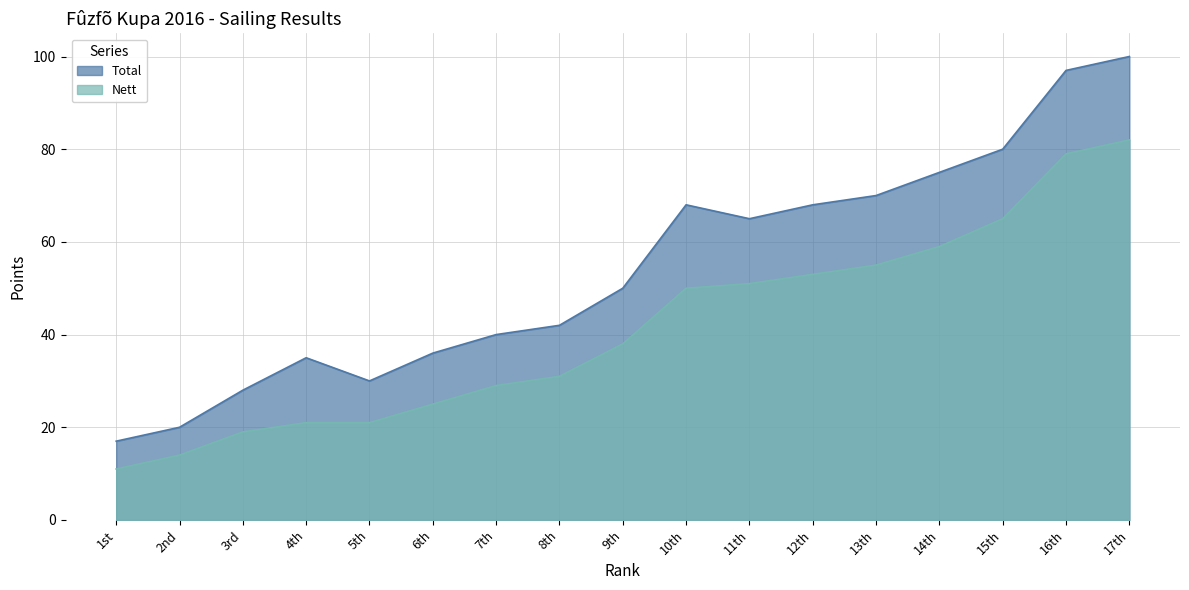

Is the value of Total at 9th greater than the value of Nett at 12th?

No